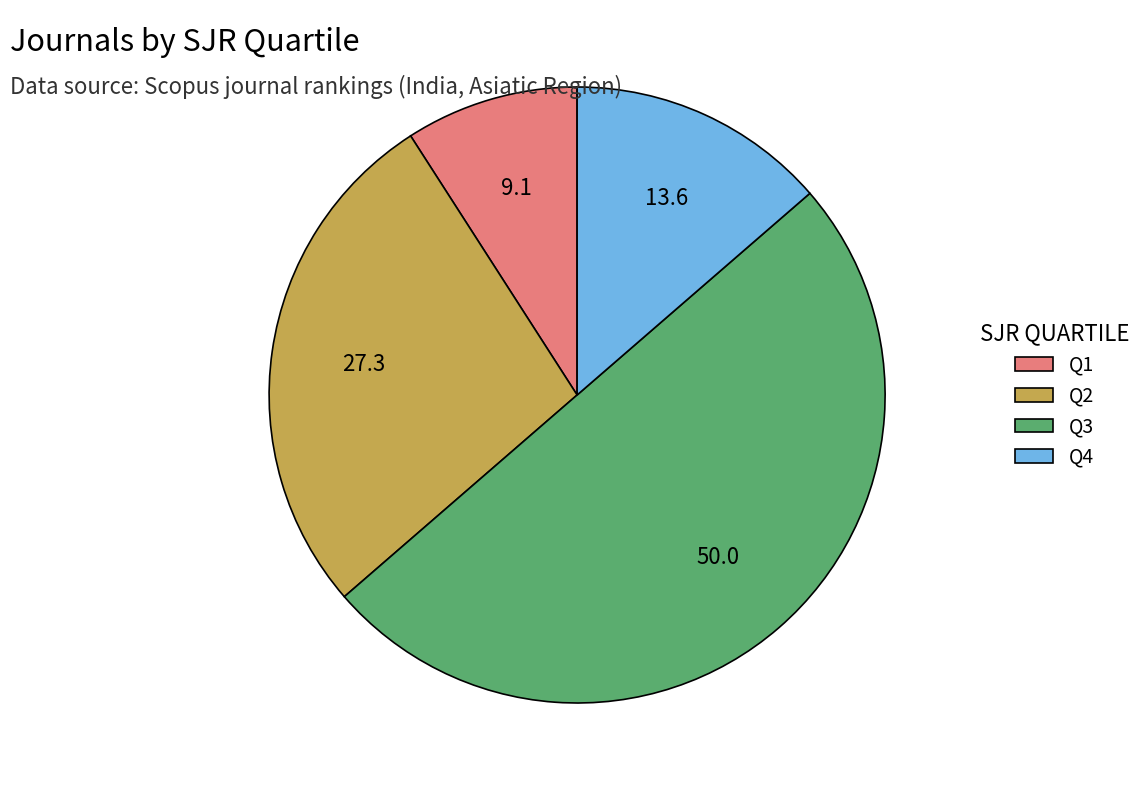

Which category has the smallest portion of the pie?

Q1